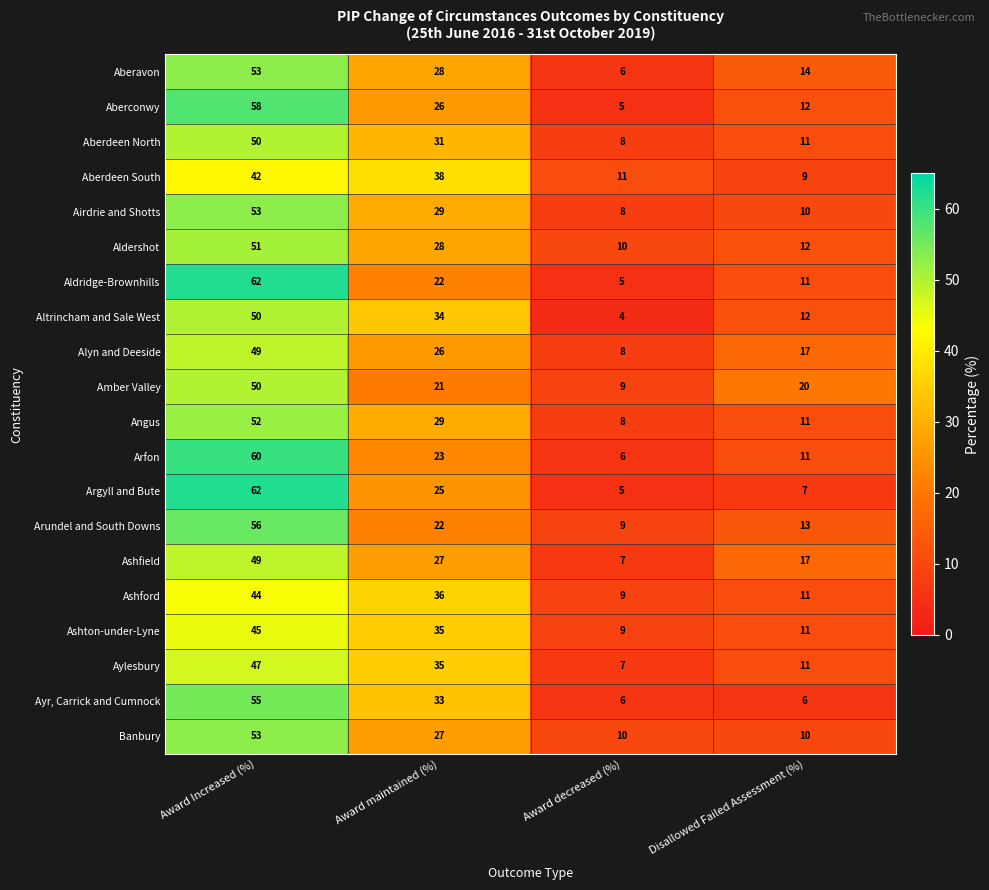

What is the maximum value shown in the chart?

62